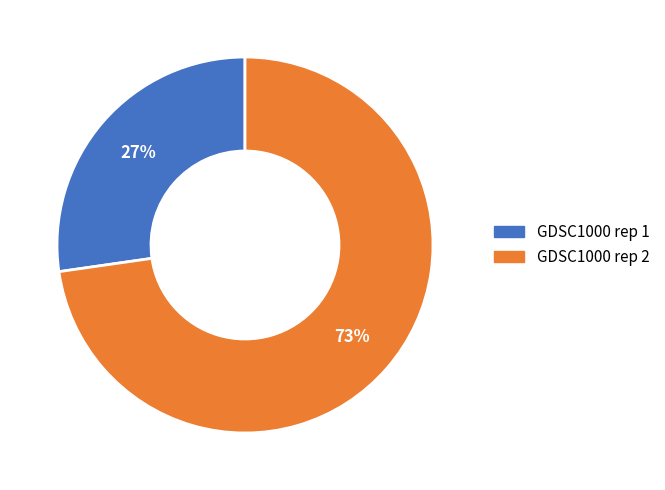

To the nearest percent, what is the combined percentage of GDSC1000 rep 1 and GDSC1000 rep 2?

100%